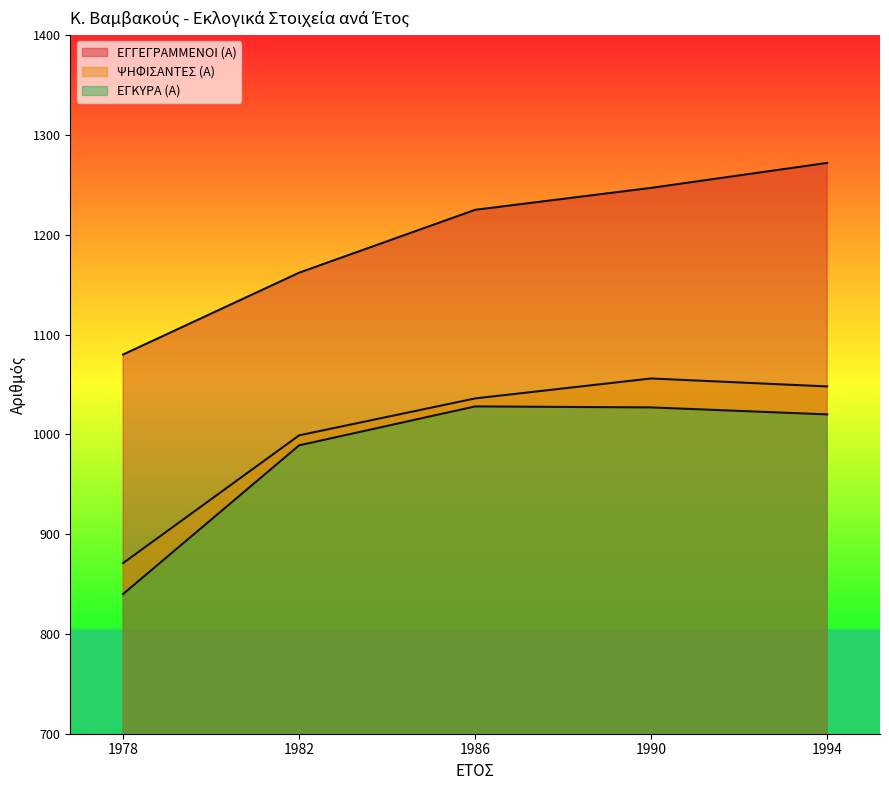

True or false: ΨΗΦΙΣΑΝΤΕΣ (Α) and ΕΓΚΥΡΑ (Α) cross at least once.

False